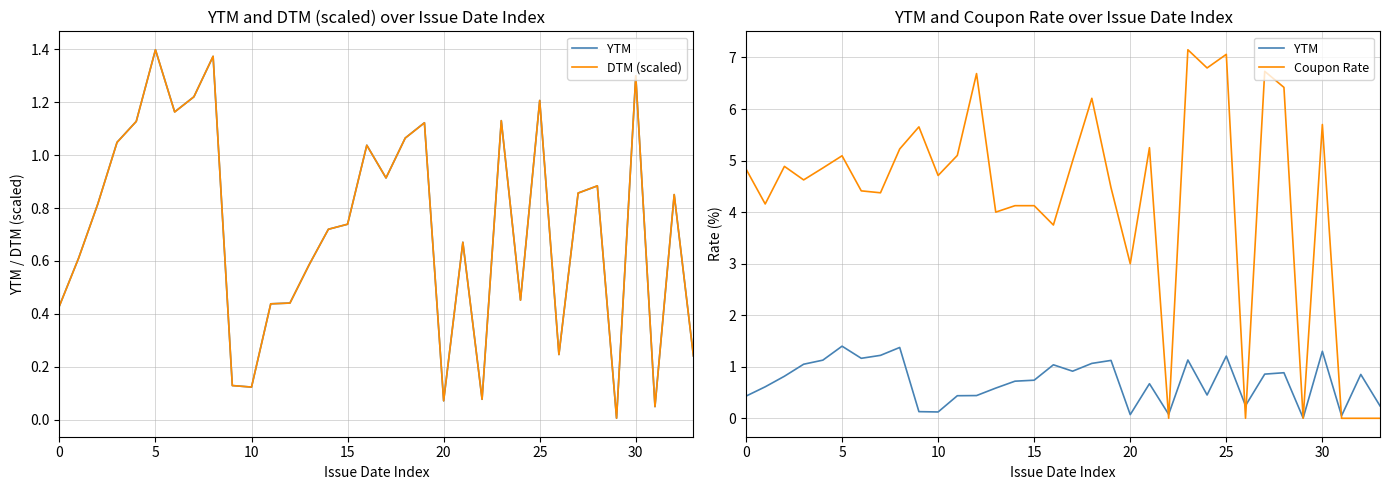

What is the value of the DTM (scaled) point at the 19th from the left?

1.1